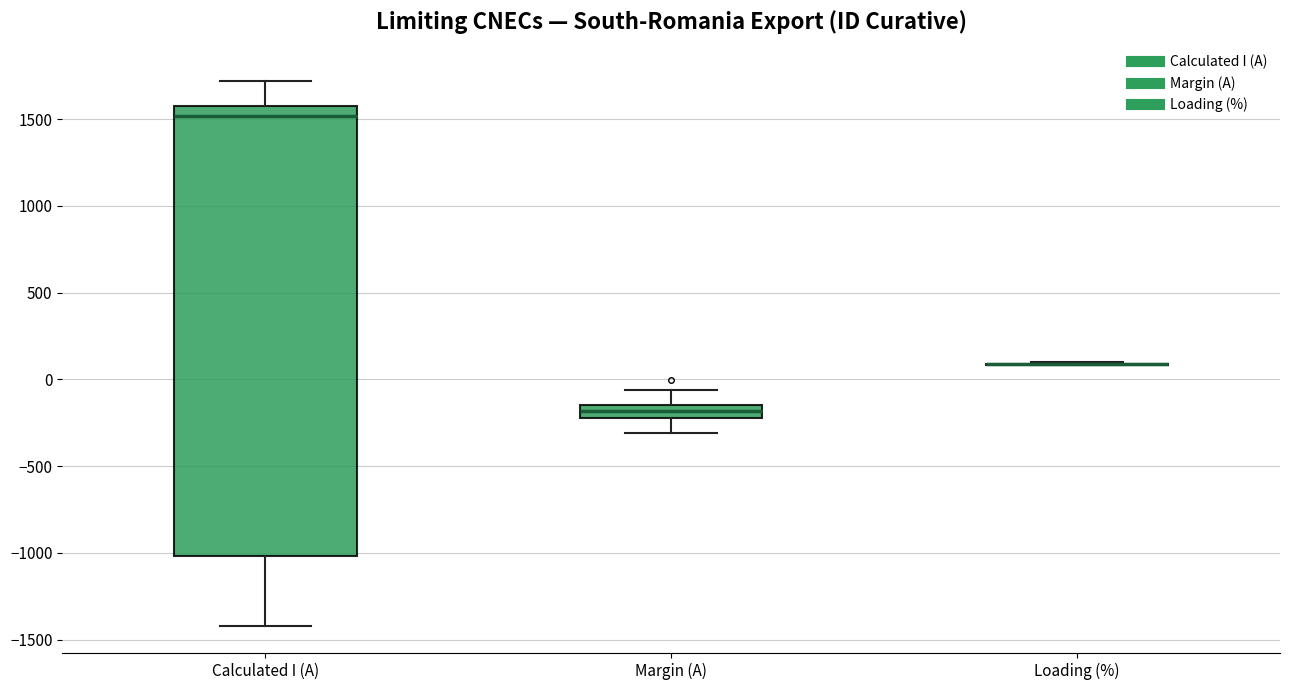

Reading left to right, transcribe this box plot: for each box, give where its median line is, the range the box spans, and where its two whiskers end, as read against the y-axis. The values are not printed on the chart, so give them approximately, as read against the axis.

Calculated I (A): median 1500, box -1000 to 1550, whiskers -1400 to 1700
Margin (A): median -200 (inside the box), box -200 to -150, whiskers -300 to -50
Loading (%): box collapsed to a line at 100, whiskers 100 to 100